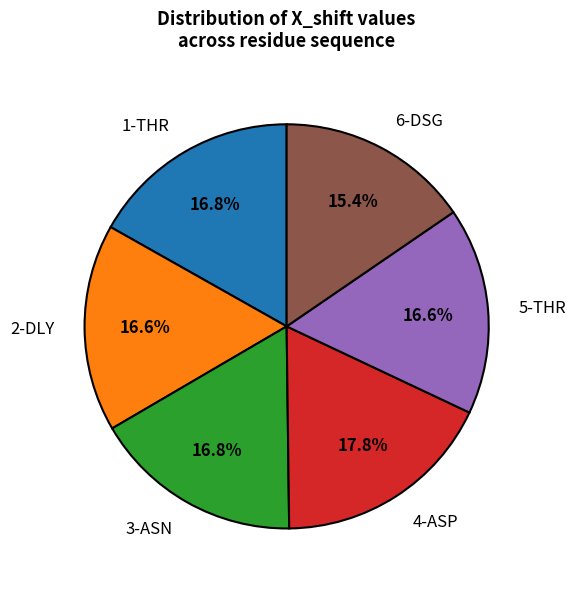

Combined, what portion of the pie is 4-ASP and 1-THR?

34.6%